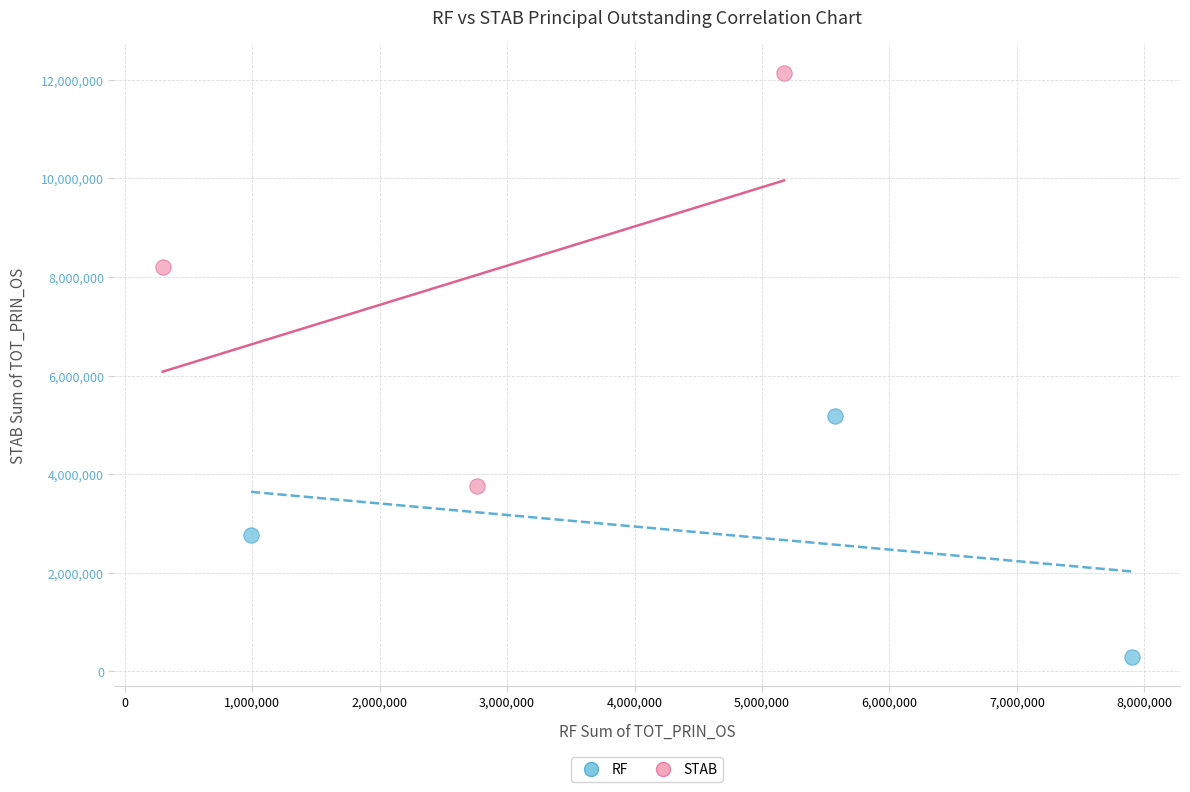

Which series has the widest spread of Y values?

STAB